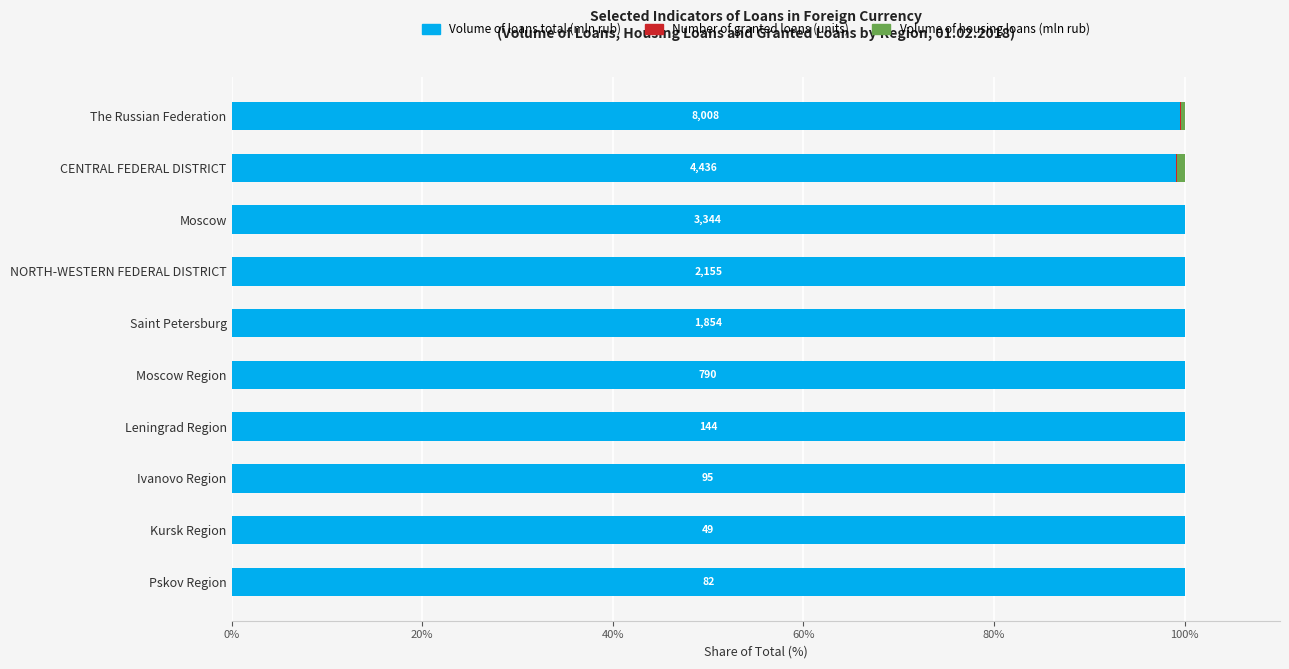

What value does the Volume of loans total (mln rub) series have at Moscow Region?

100.0